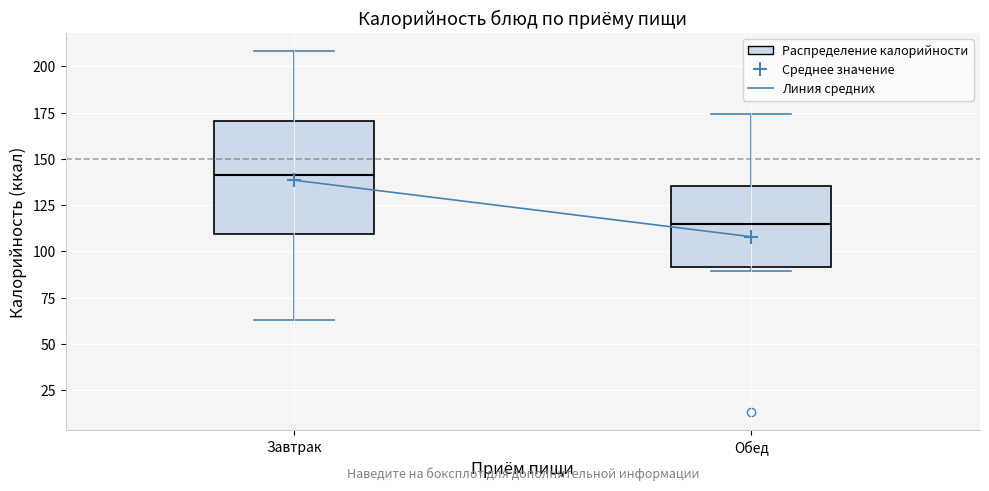

Which box is the tallest, from its lower edge to its upper edge?

Завтрак